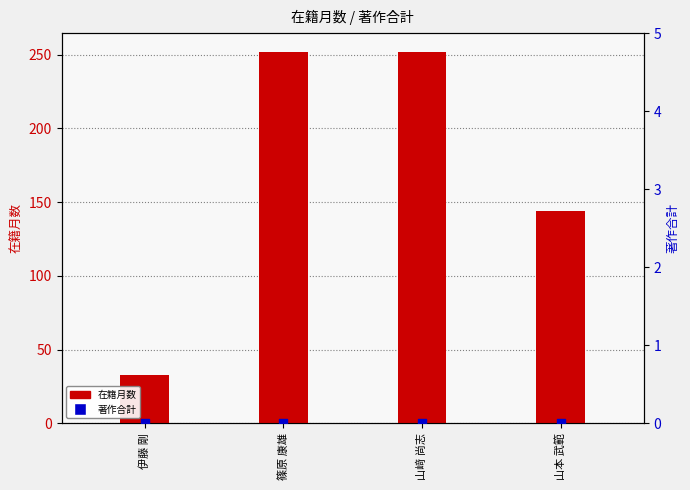

What is the total value across all series at 伊藤 剛?

33